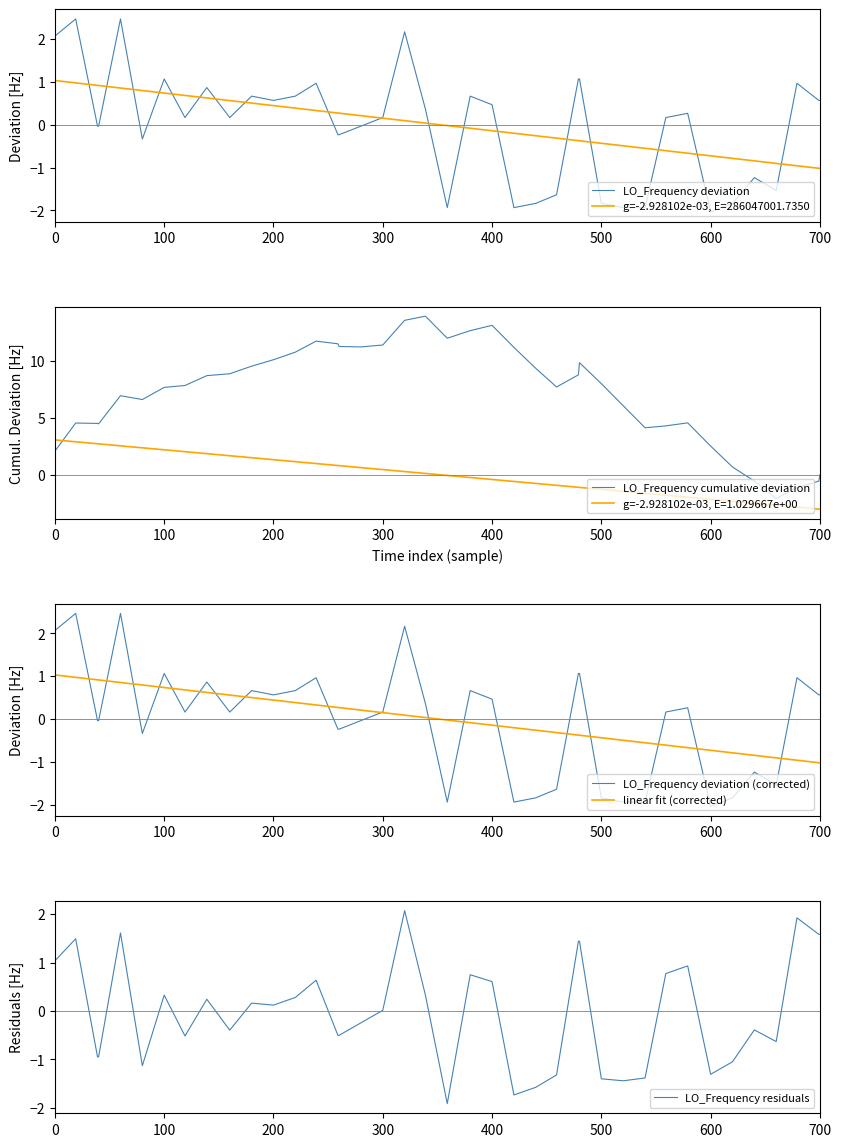

What is the highest value of the LO_Frequency deviation series?

2.5